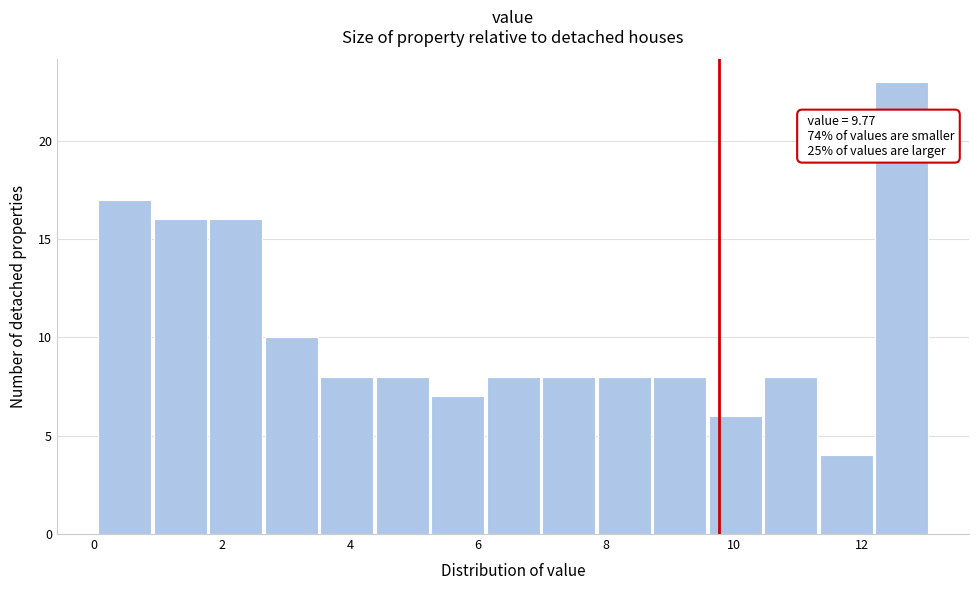

Over which range of the x-axis is the bar tallest?

12.2 to 13.0